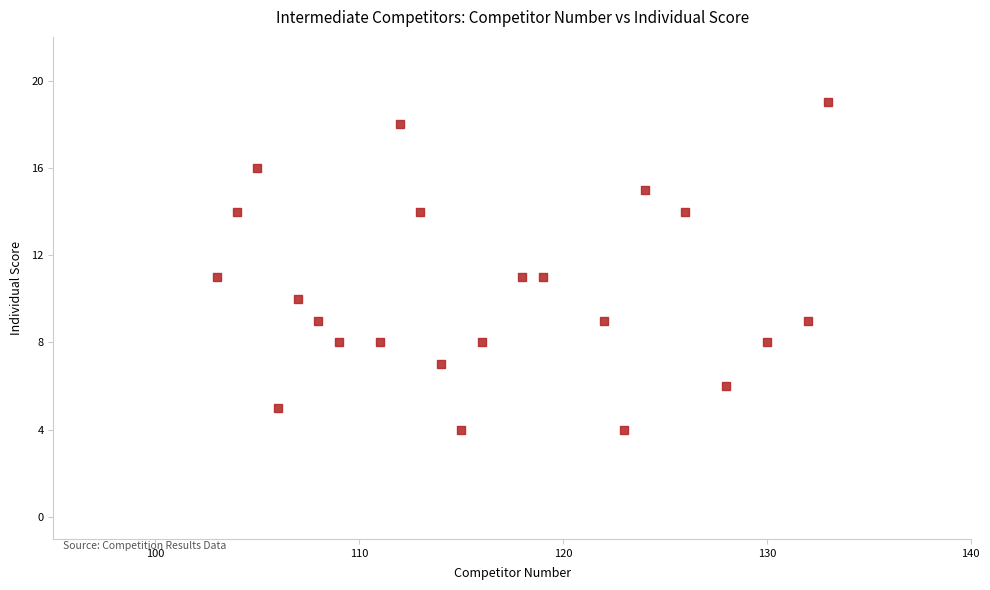

What is the range of Y values (max minus min)?

15